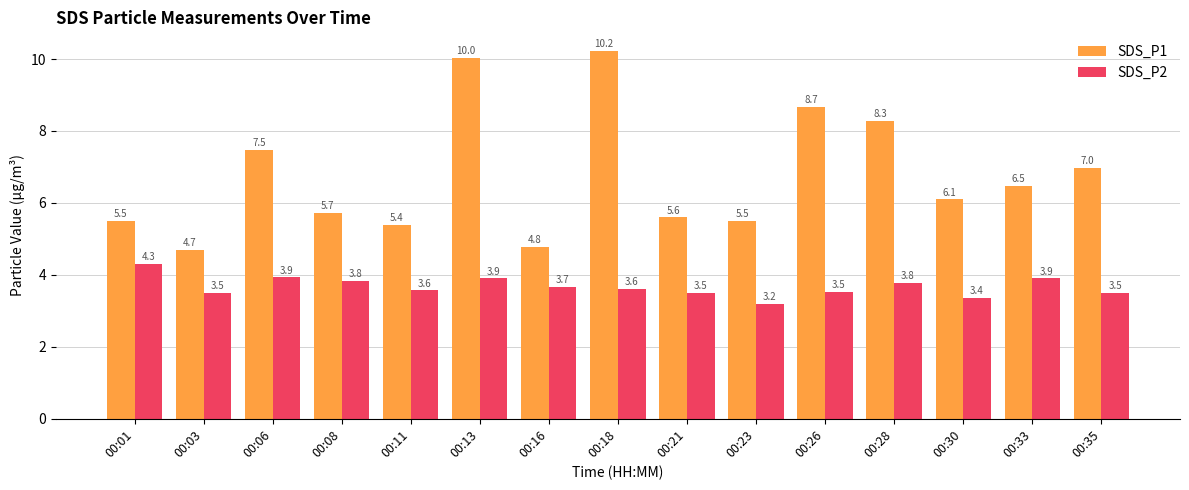

What is the difference between the second highest and minimum values in the SDS_P1 series?

5.3